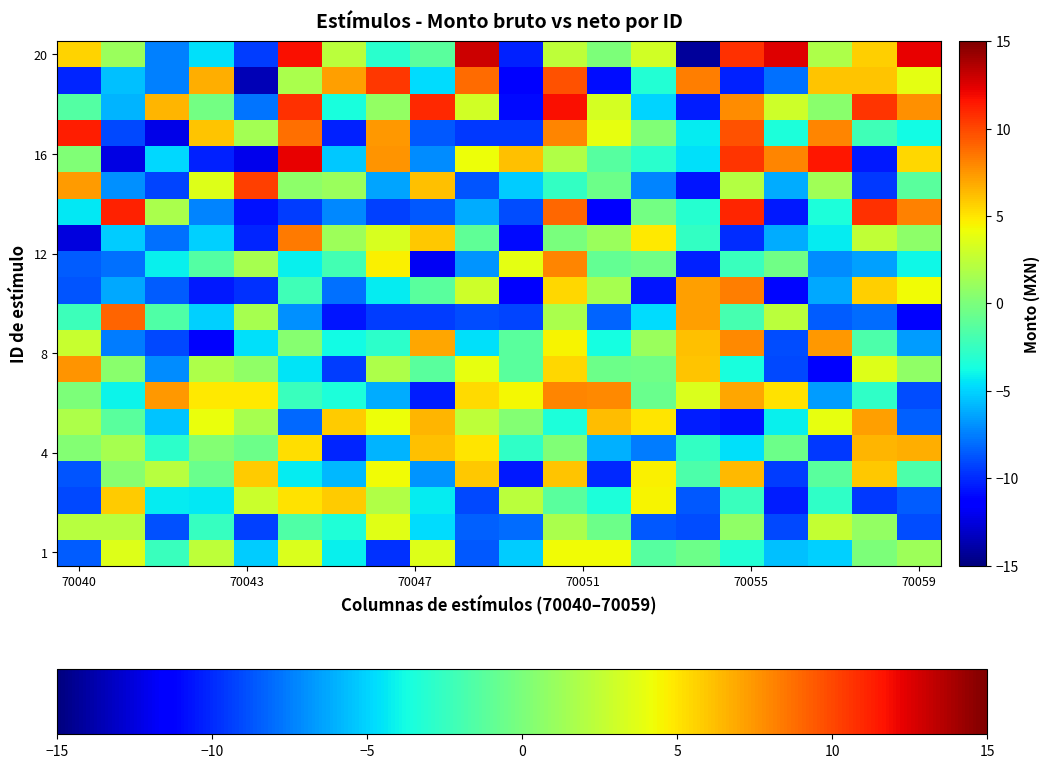

Count the number of categories in the chart.

20